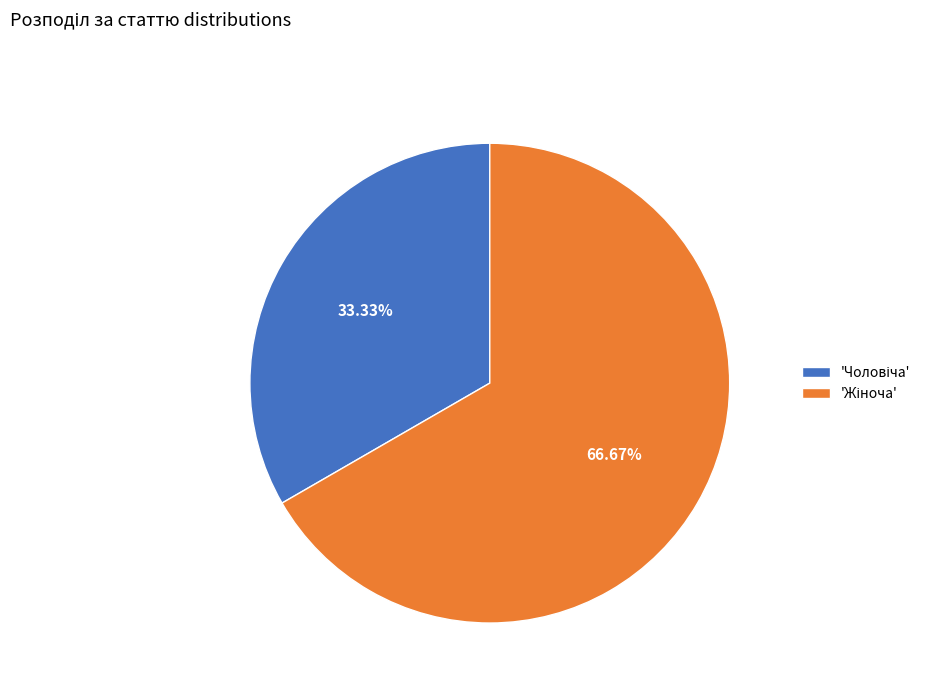

Does any single category account for the majority?

Yes